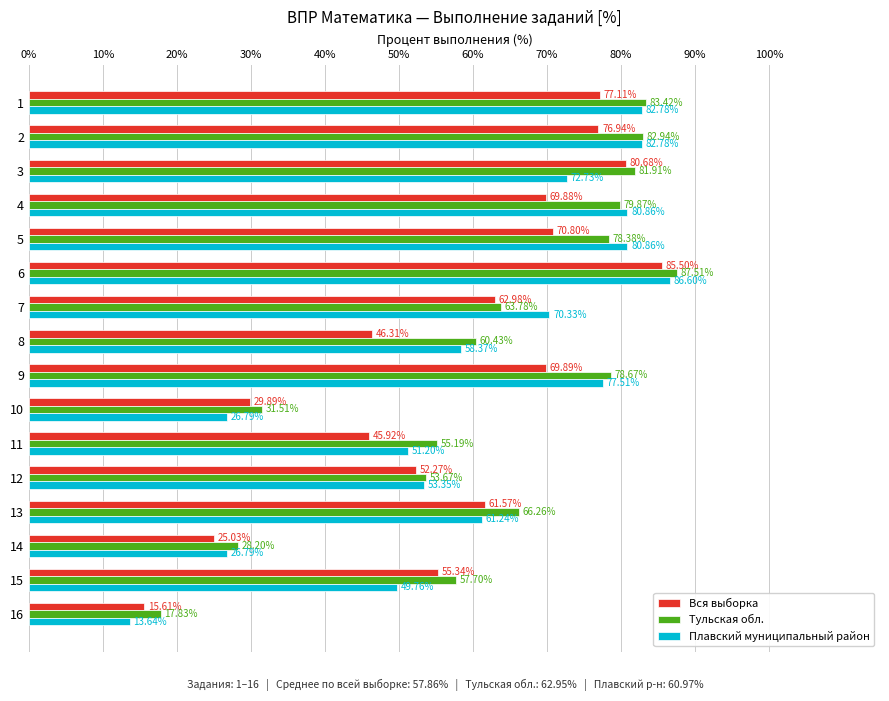

What is the difference between the highest and lowest values at 13?

5.0